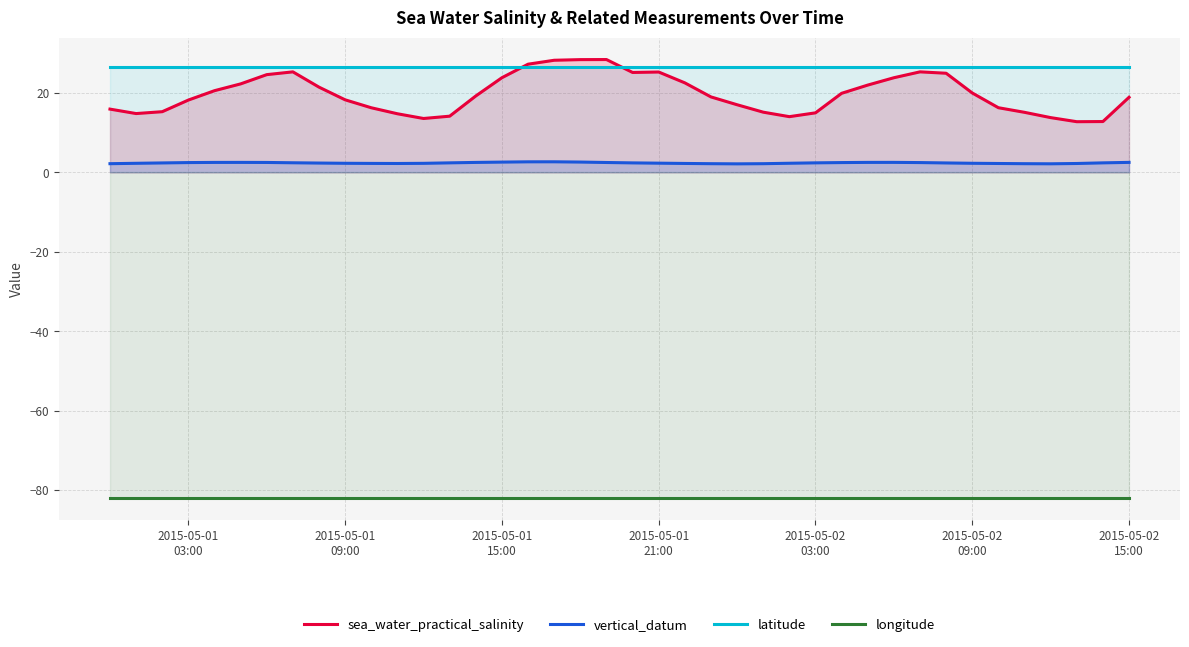

Which series has the largest total across all categories?

latitude